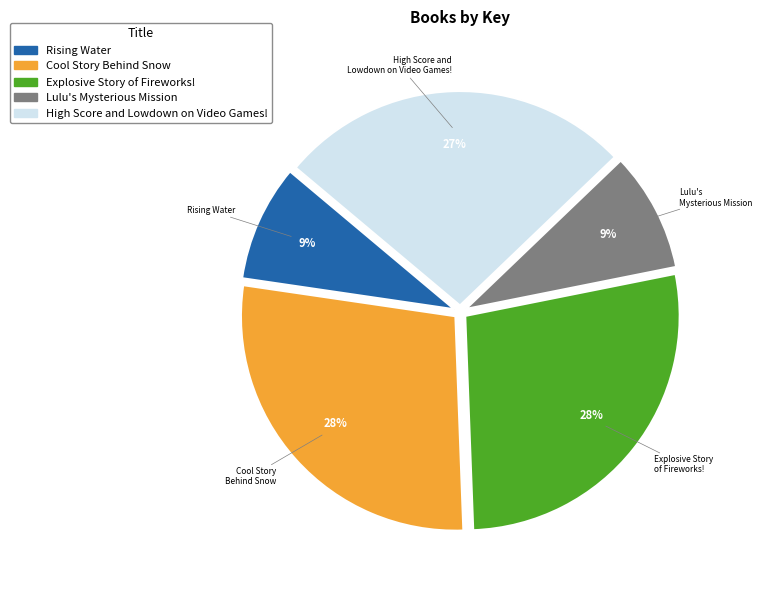

Count the number of slices in the pie.

5